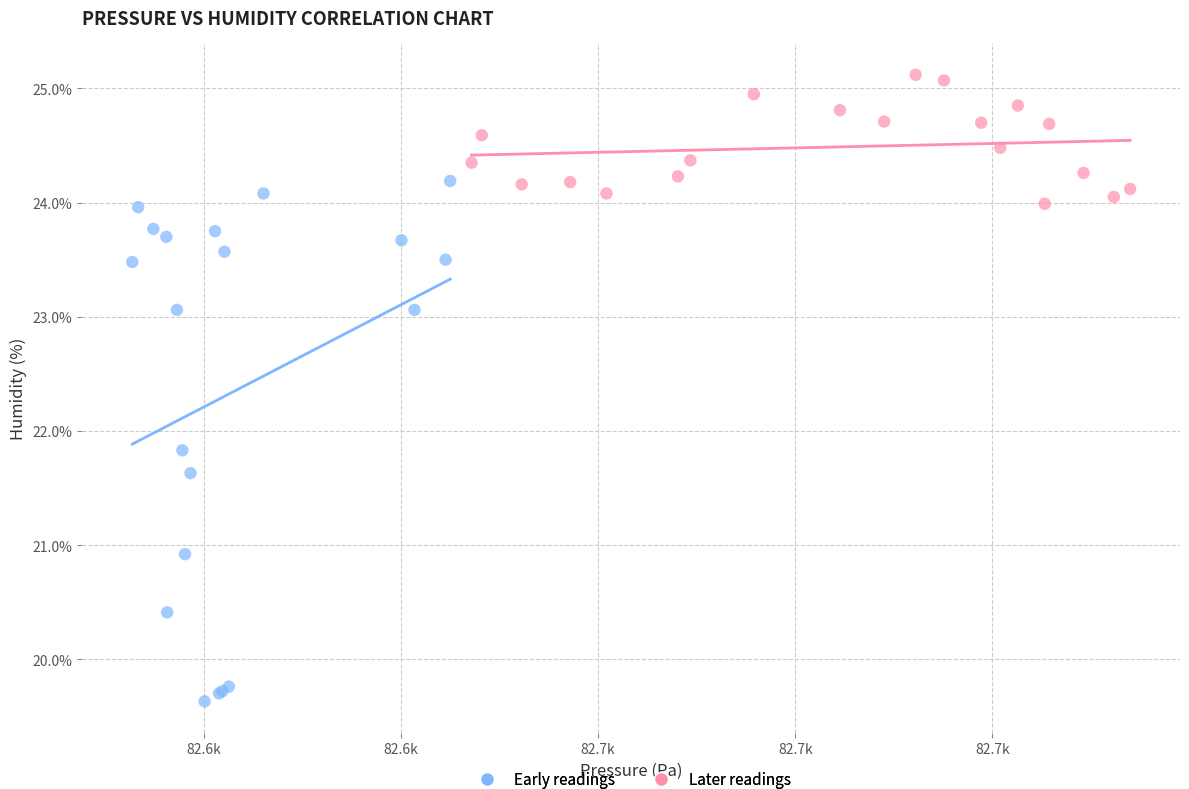

Which series reaches the maximum Y coordinate?

Later readings